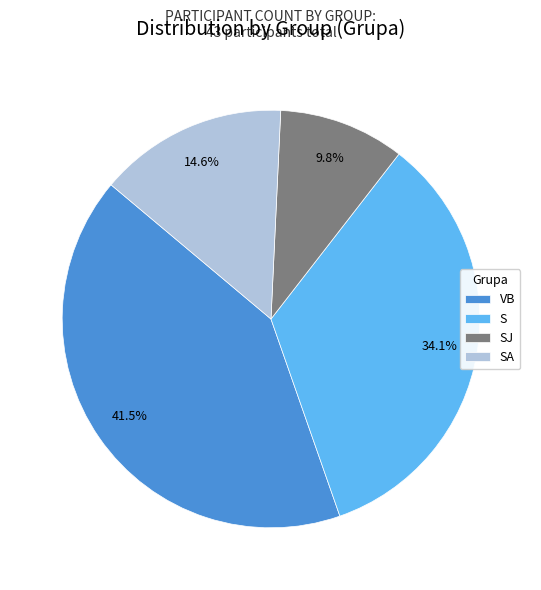

How many segments does this pie chart have?

4